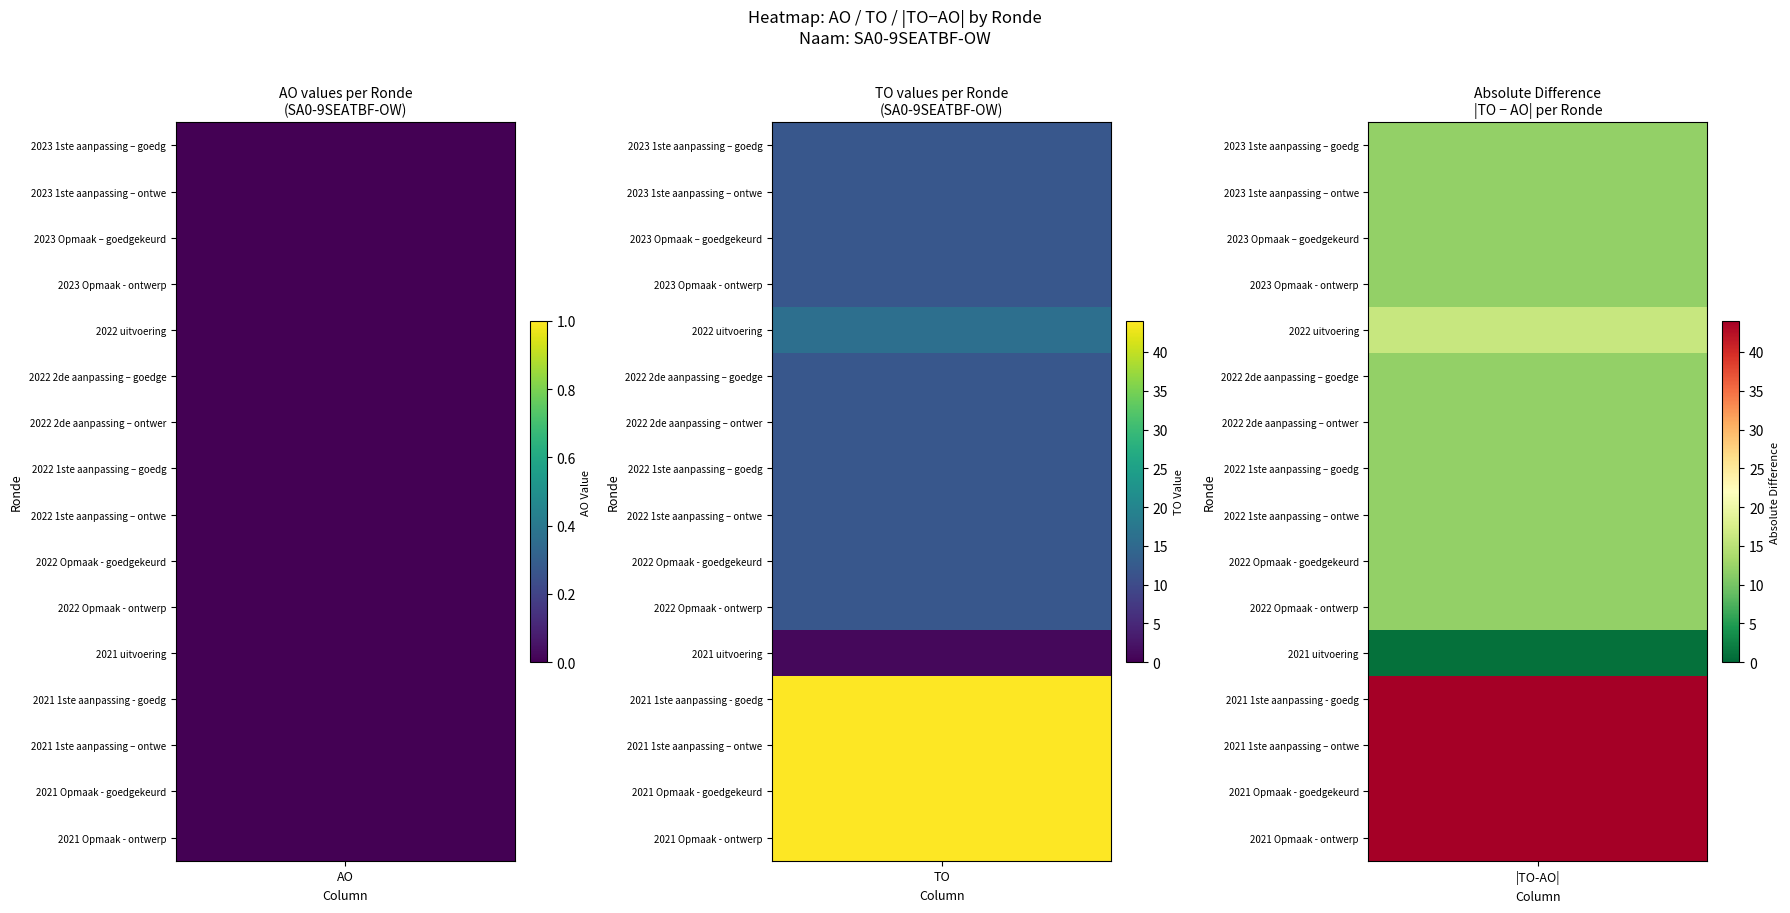

Count the number of data series in this chart.

16